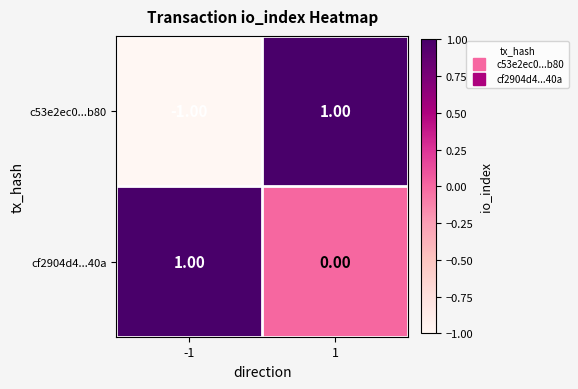

List the labels in order of c53e2ec0...b80 value, largest first.

1, -1